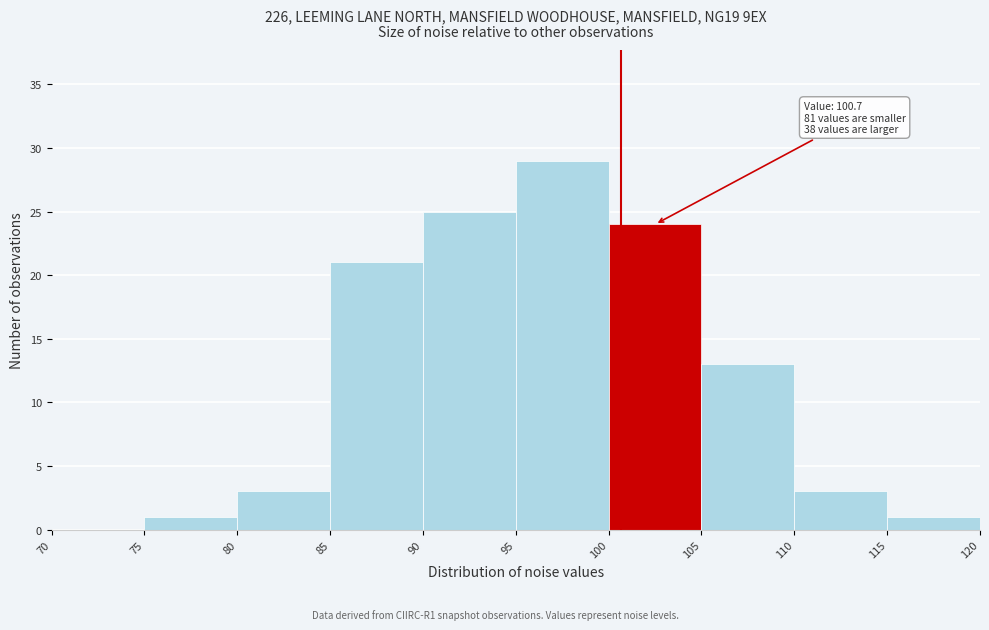

Which range on the x-axis has the tallest bar?

95 to 100